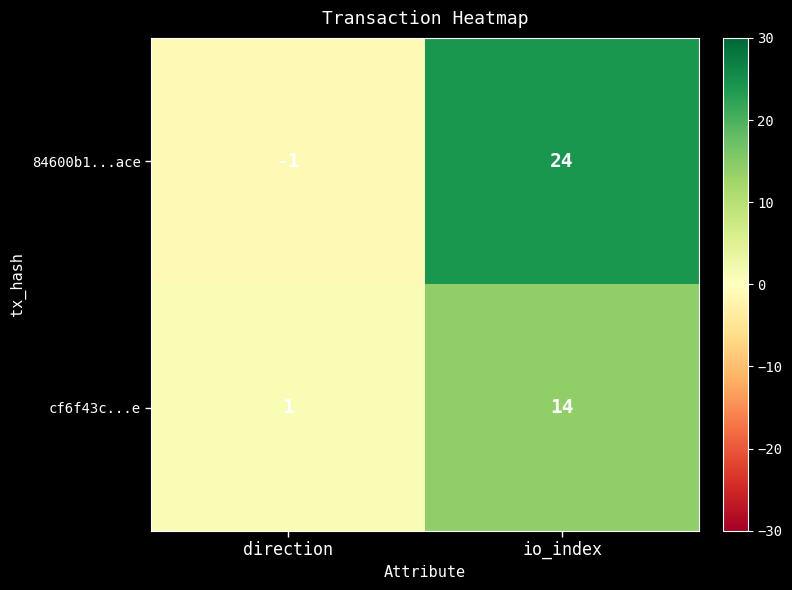

Is it true that cf6f43c...e equals 20 at io_index?

False